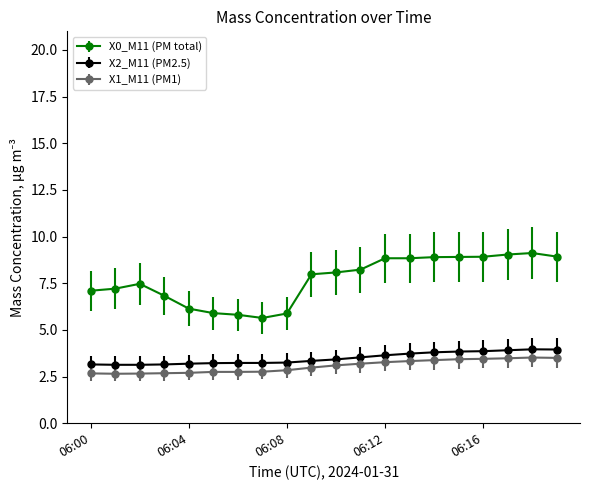

True or false: X2_M11 (PM2.5) and X1_M11 (PM1) intersect in this chart.

False